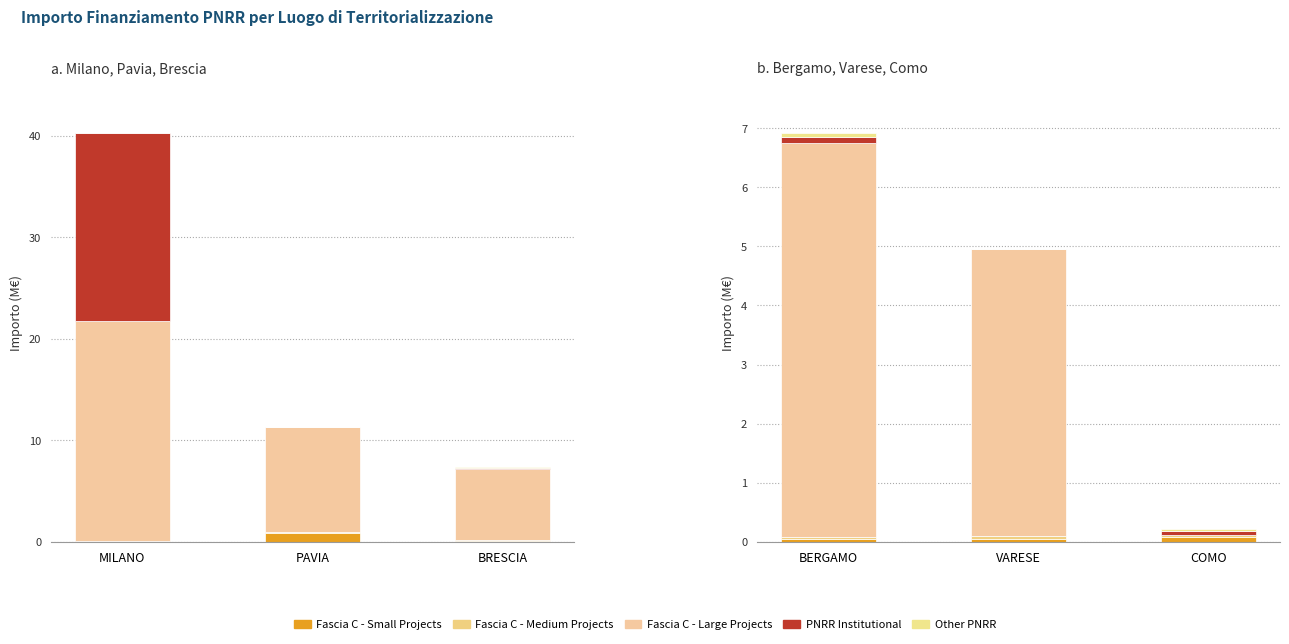

How many series are shown in this chart?

5